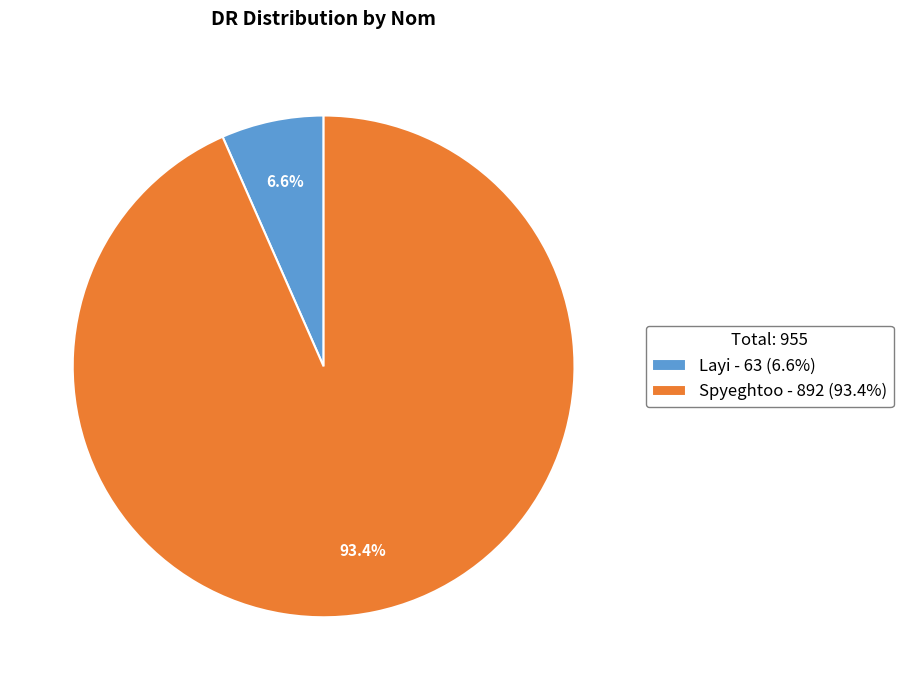

How many segments does this pie chart have?

2